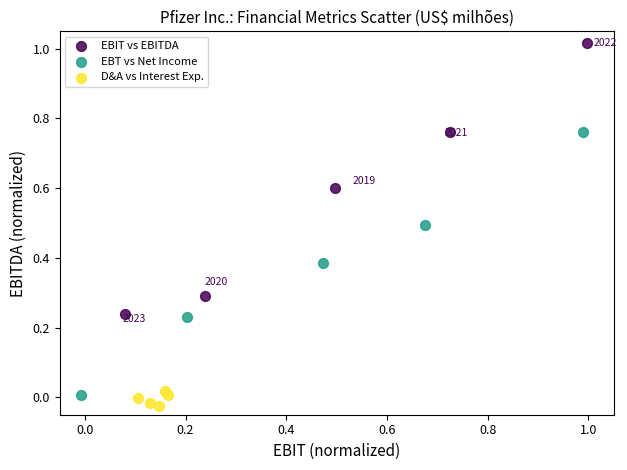

Which series reaches the maximum Y coordinate?

EBIT vs EBITDA